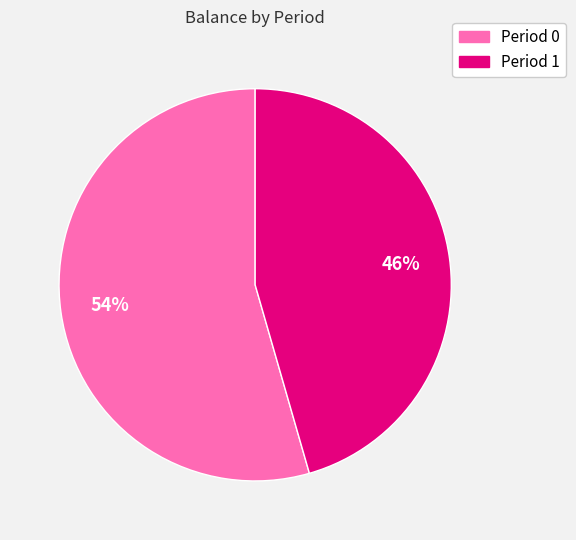

Which category has the smallest portion of the pie?

Period 1